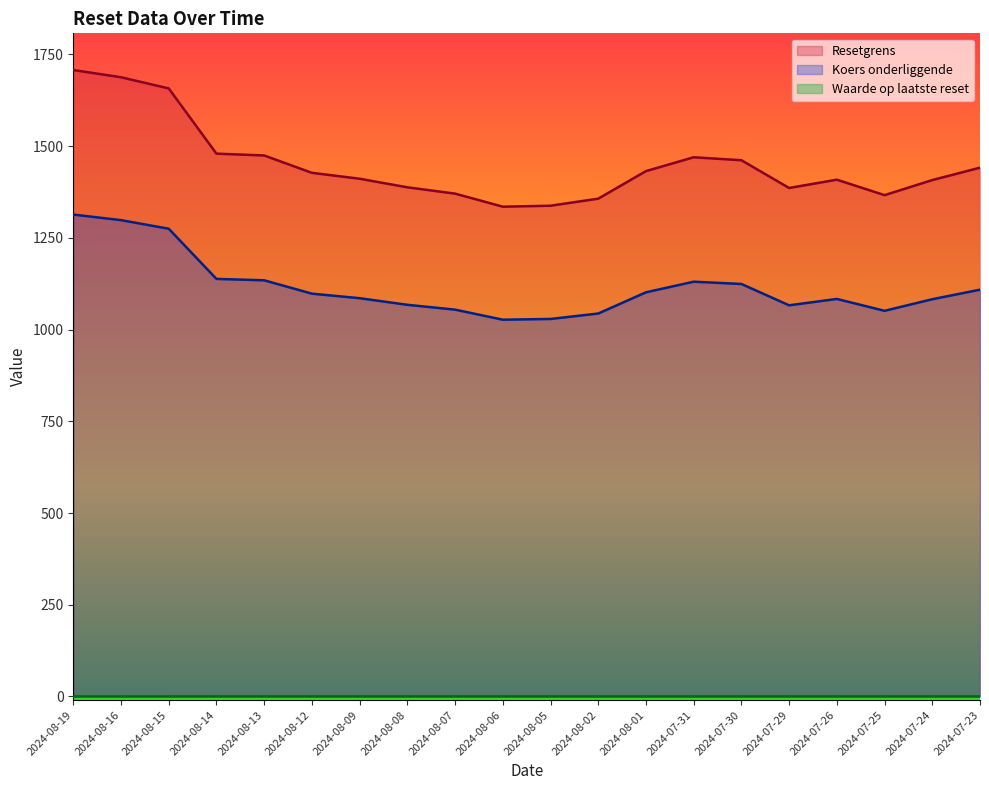

Rank the categories by Koers onderliggende value from lowest to highest.

2024-08-06, 2024-08-05, 2024-08-02, 2024-07-25, 2024-08-07, 2024-07-29, 2024-08-08, 2024-07-24, 2024-07-26, 2024-08-09, 2024-08-12, 2024-08-01, 2024-07-23, 2024-07-30, 2024-07-31, 2024-08-13, 2024-08-14, 2024-08-15, 2024-08-16, 2024-08-19